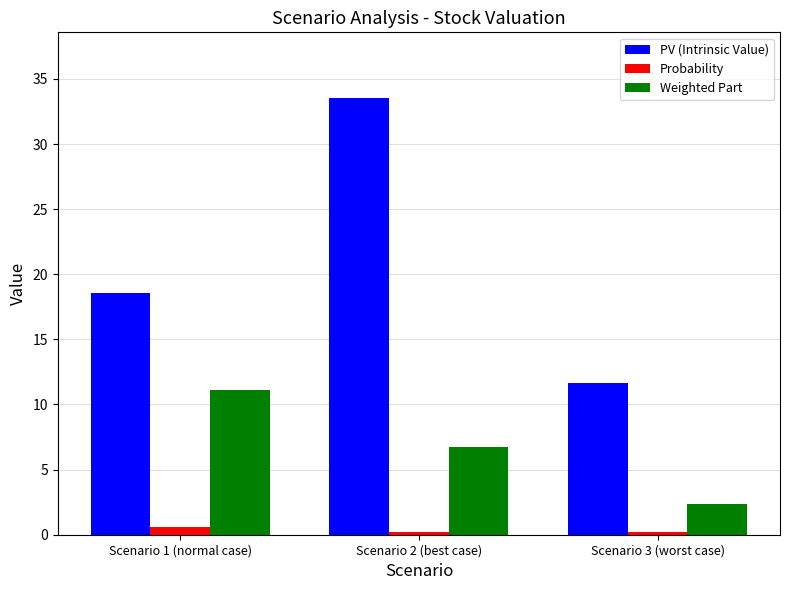

At which label does PV (Intrinsic Value) reach its minimum?

Scenario 3 (worst case)